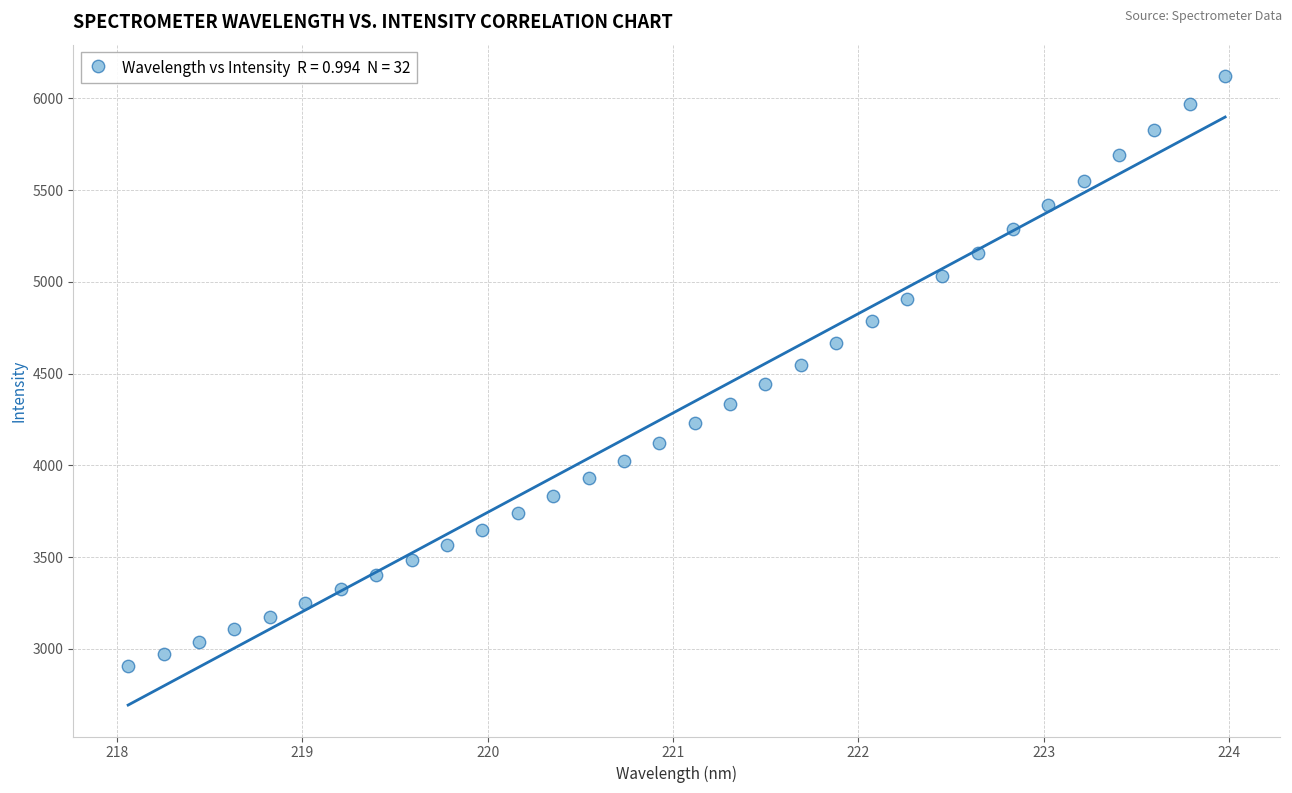

How many points are shown in the scatter plot?

32